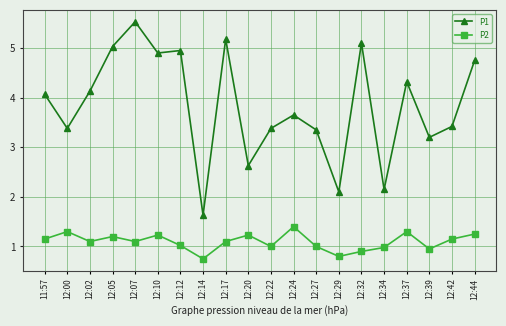

What are all the series names shown in the legend?

P1, P2